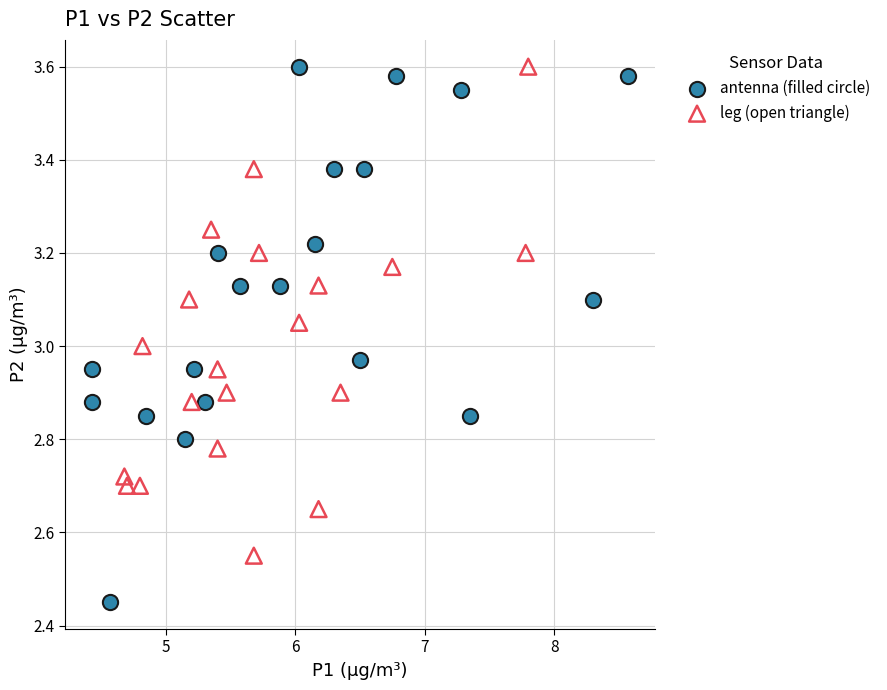

Which series contains the lowest Y value?

antenna (filled circle)